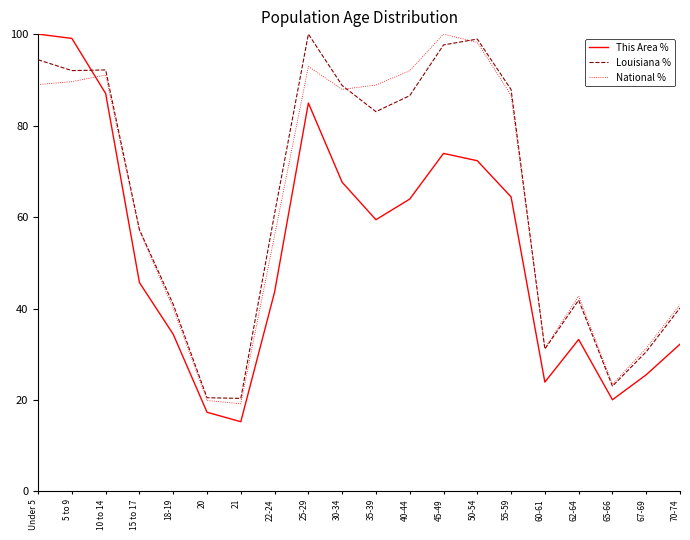

How many lines are shown in the chart?

3